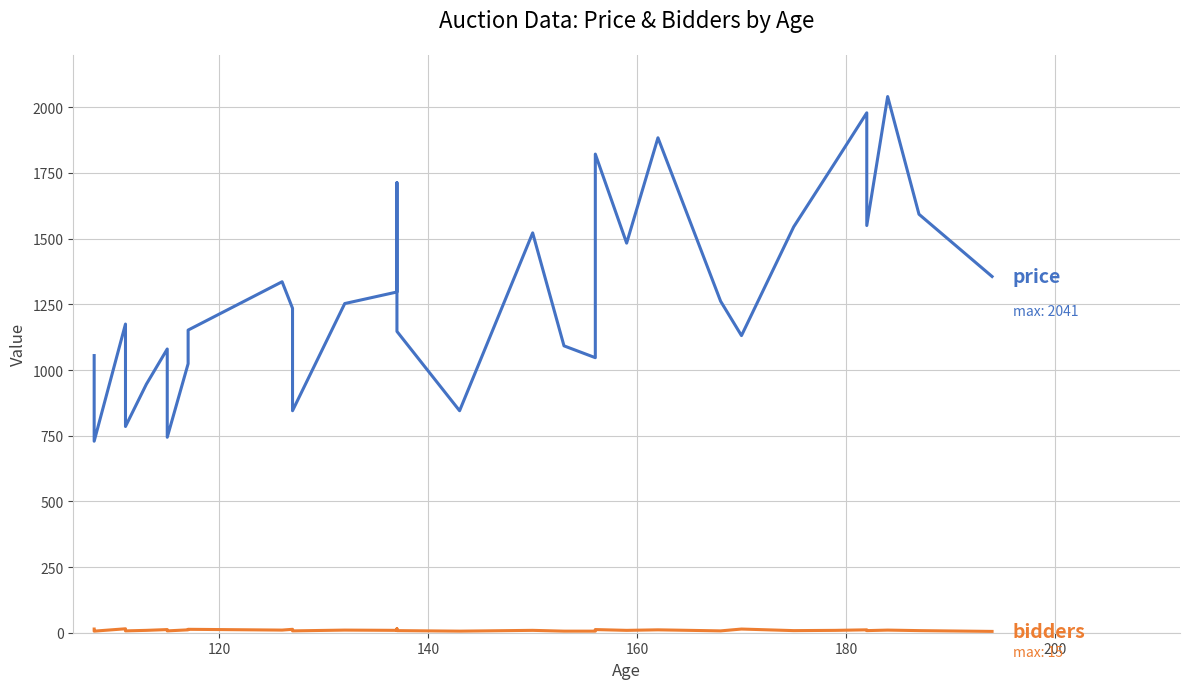

What is the minimum value shown in the chart?

5